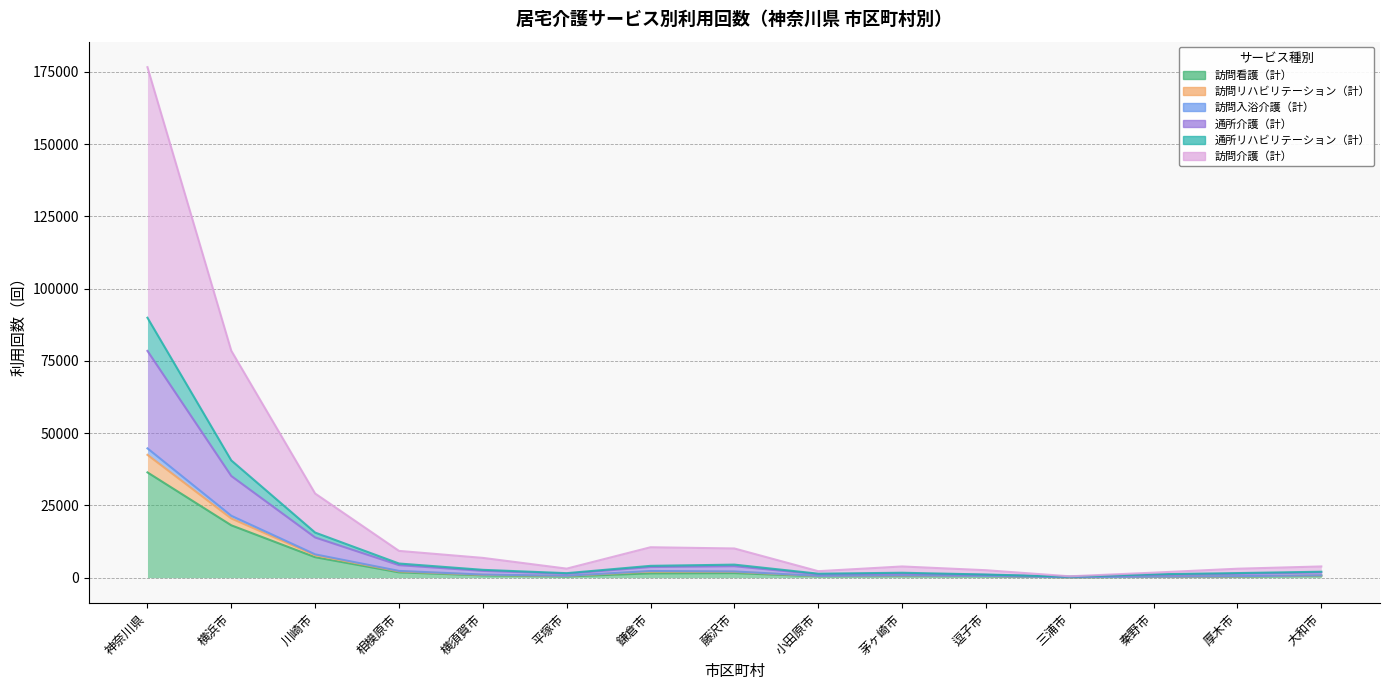

True or false: 訪問リハビリテーション（計） and 通所リハビリテーション（計） cross at least once.

False